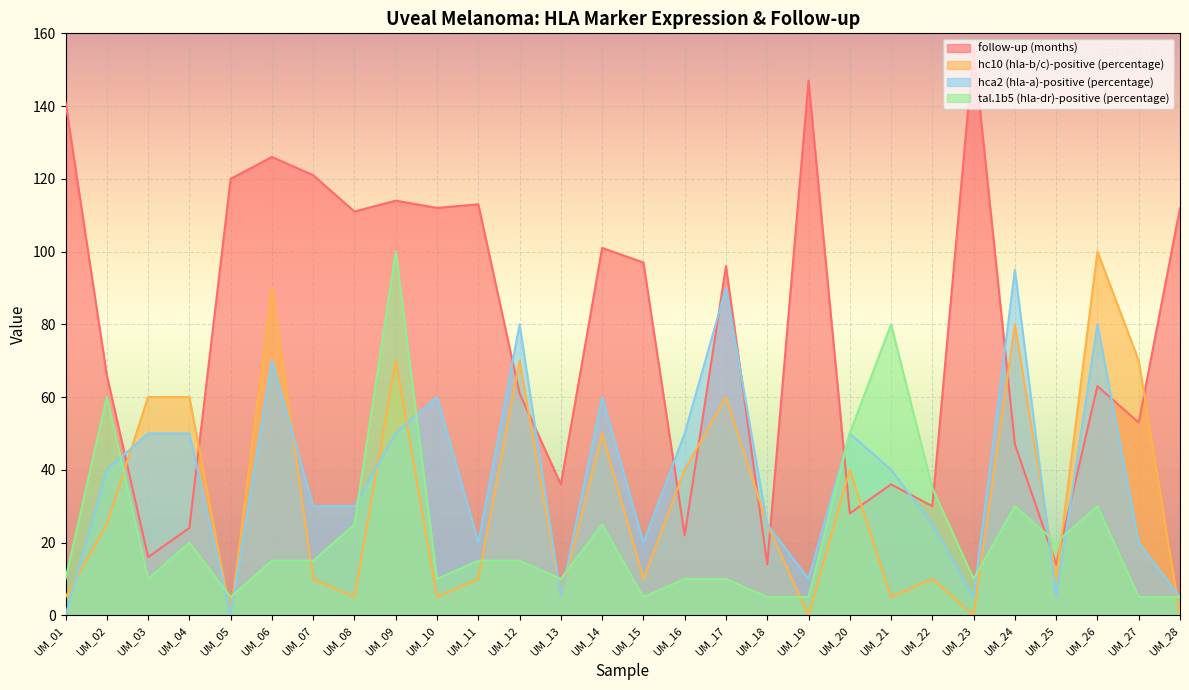

How many interior local peaks does the tal.1b5 (hla-dr)-positive (percentage) series have?

7